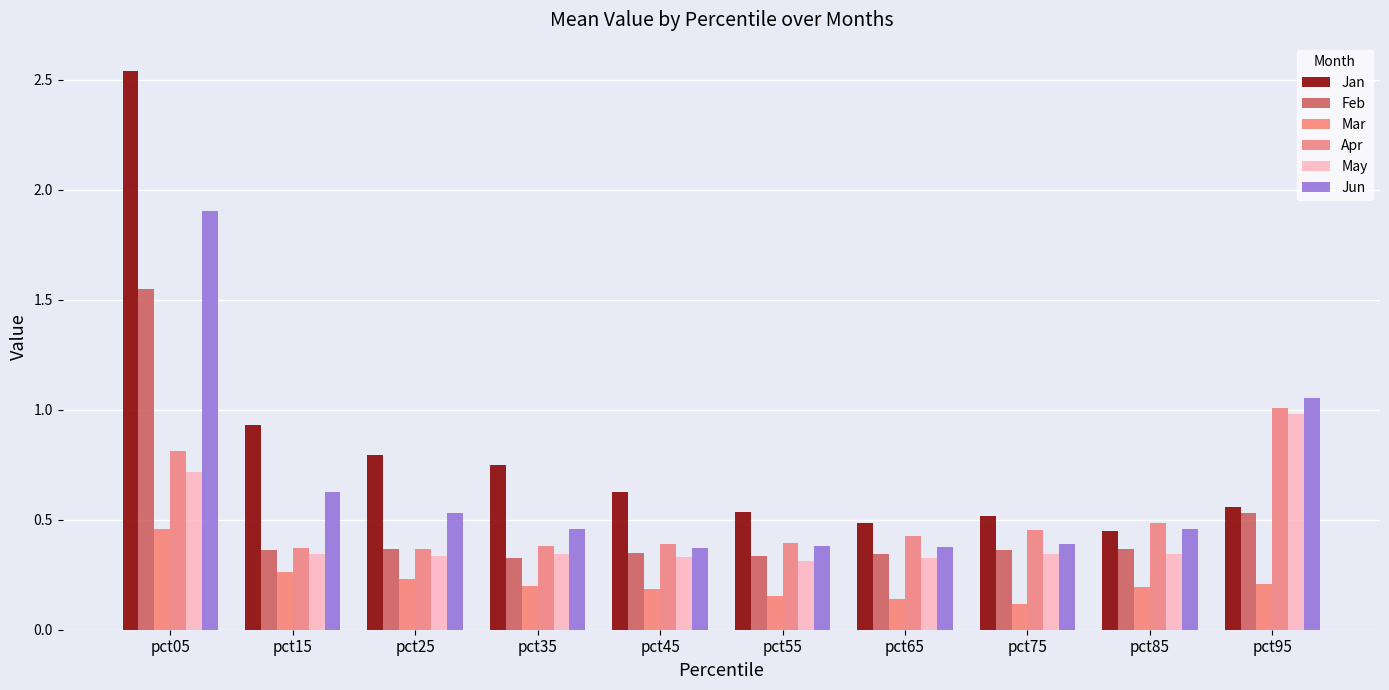

Reading left to right, list all the values displayed in this chart.

Jan: 2.5	0.9	0.8	0.7	0.6	0.5	0.5	0.5	0.4	0.6
Feb: 1.5	0.4	0.4	0.3	0.3	0.3	0.3	0.4	0.4	0.5
Mar: 0.5	0.3	0.2	0.2	0.2	0.2	0.1	0.1	0.2	0.2
Apr: 0.8	0.4	0.4	0.4	0.4	0.4	0.4	0.5	0.5	1.0
May: 0.7	0.3	0.3	0.3	0.3	0.3	0.3	0.3	0.3	1.0
Jun: 1.9	0.6	0.5	0.5	0.4	0.4	0.4	0.4	0.5	1.1